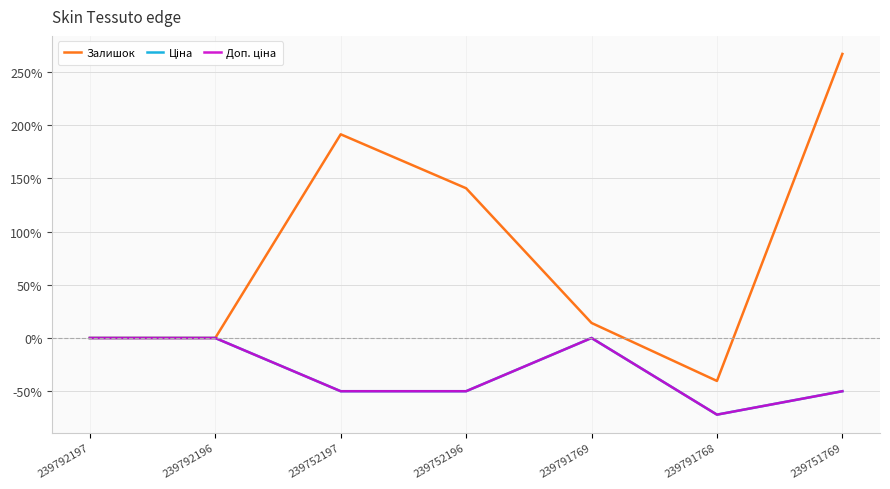

Does the chart display data point markers on the line(s)?

No